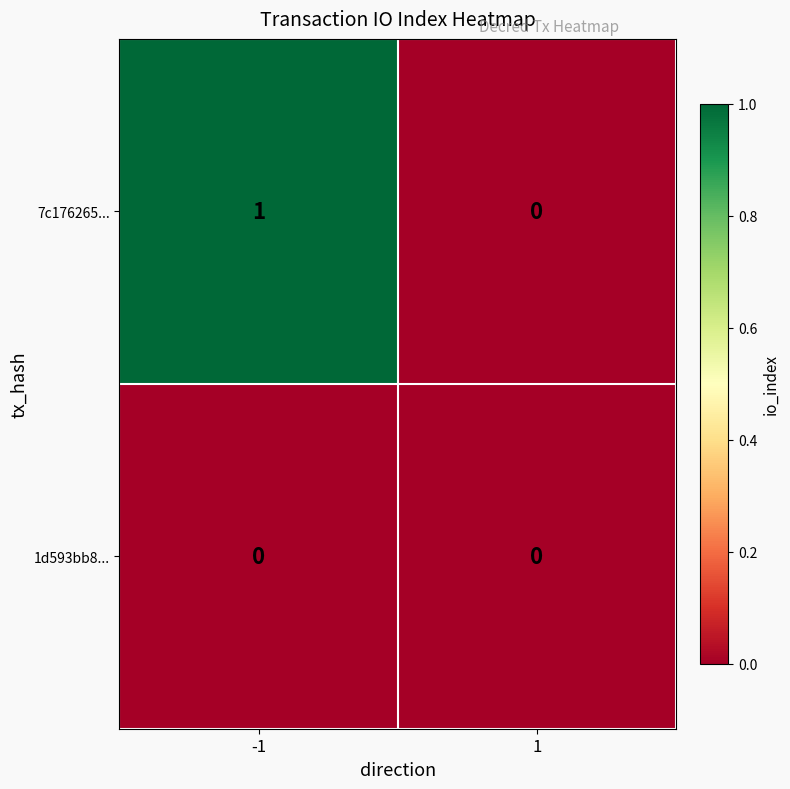

At which category is the sum across all series the highest?

-1